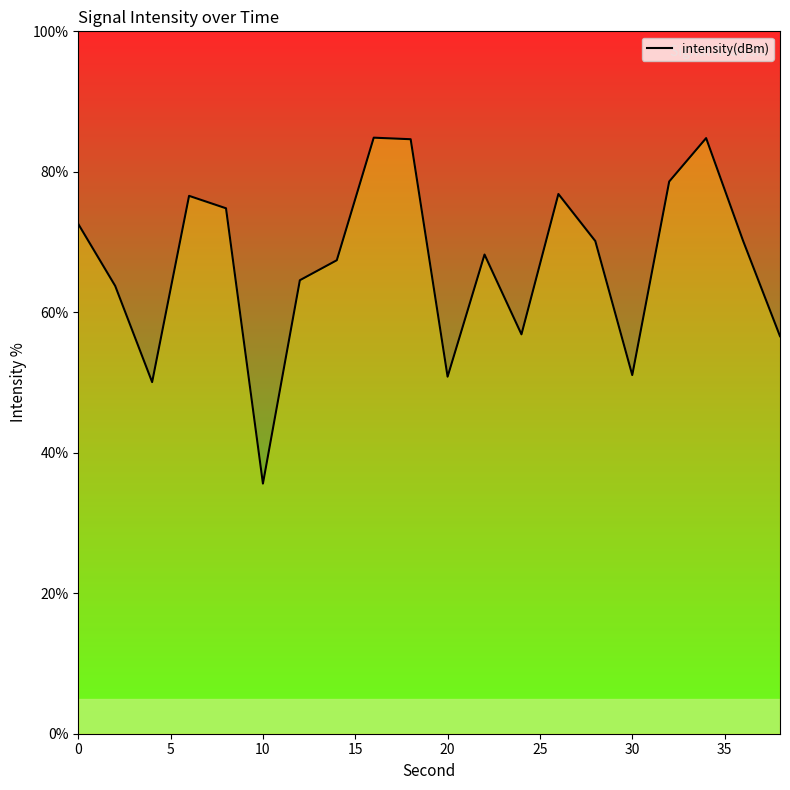

What is the minimum value shown in the chart?

35.6